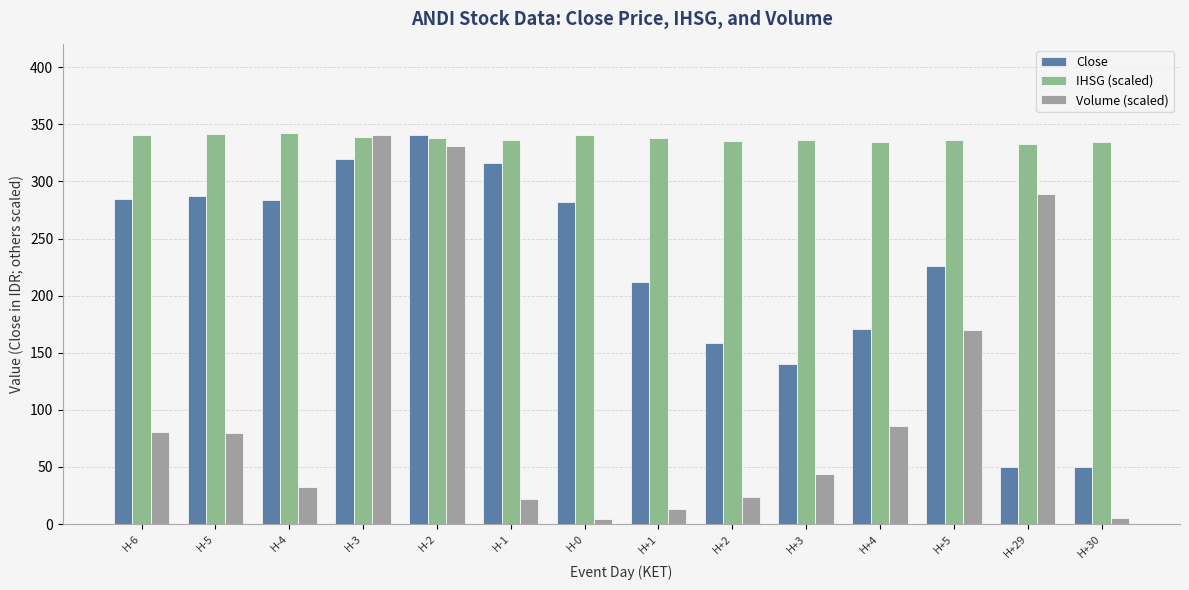

Is it true that Close equals 316.0 at H-1?

True